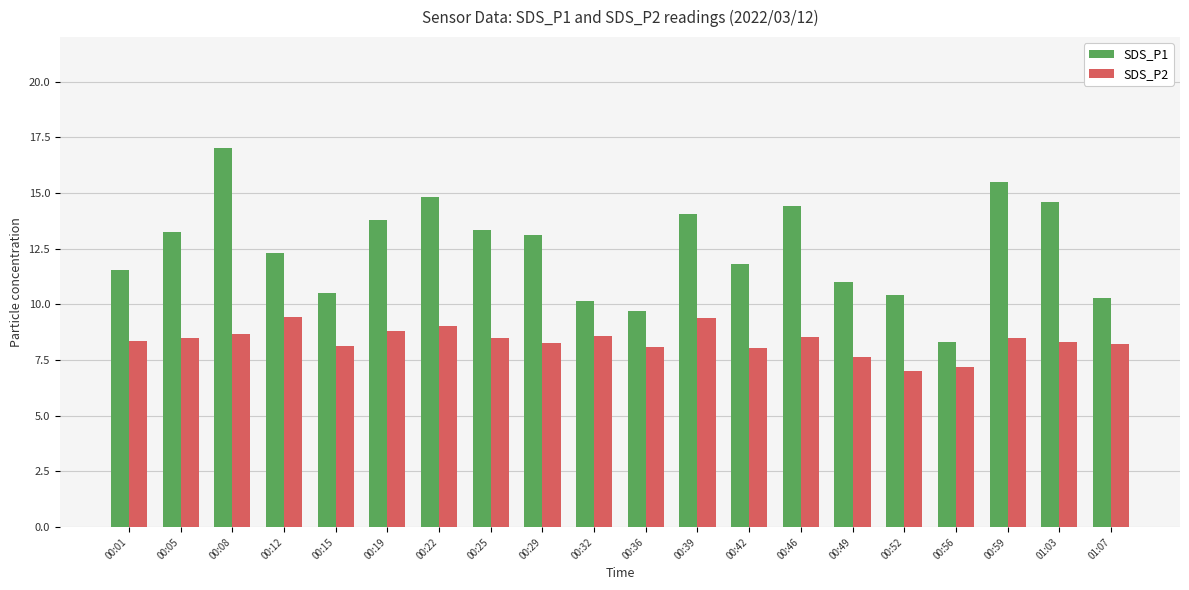

Rank the series by their average value, from lowest to highest.

SDS_P2, SDS_P1